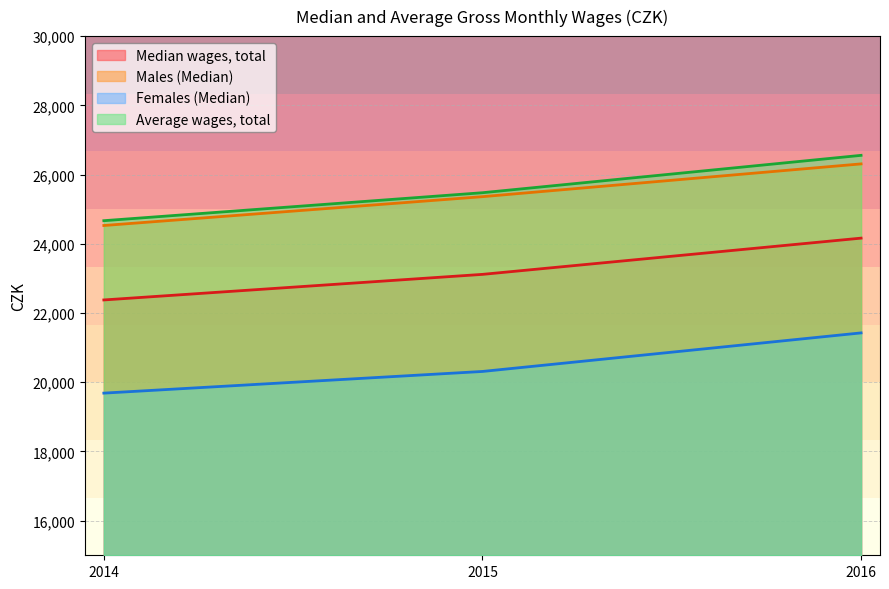

Which series changed the most between 2014 and 2015?

Males (Median)